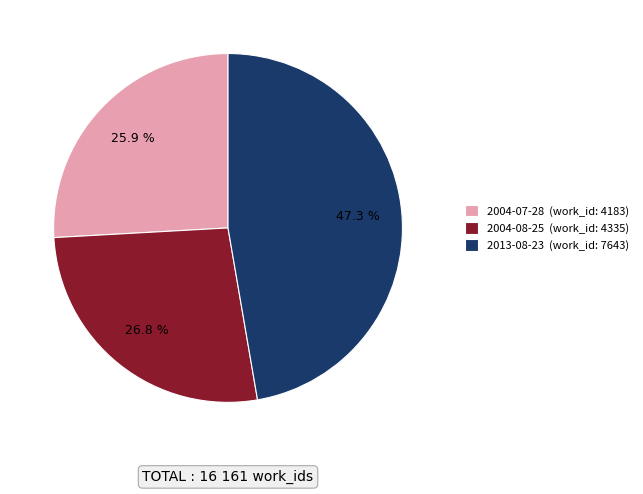

To the nearest percent, what portion does 2013-08-23 represent?

47%